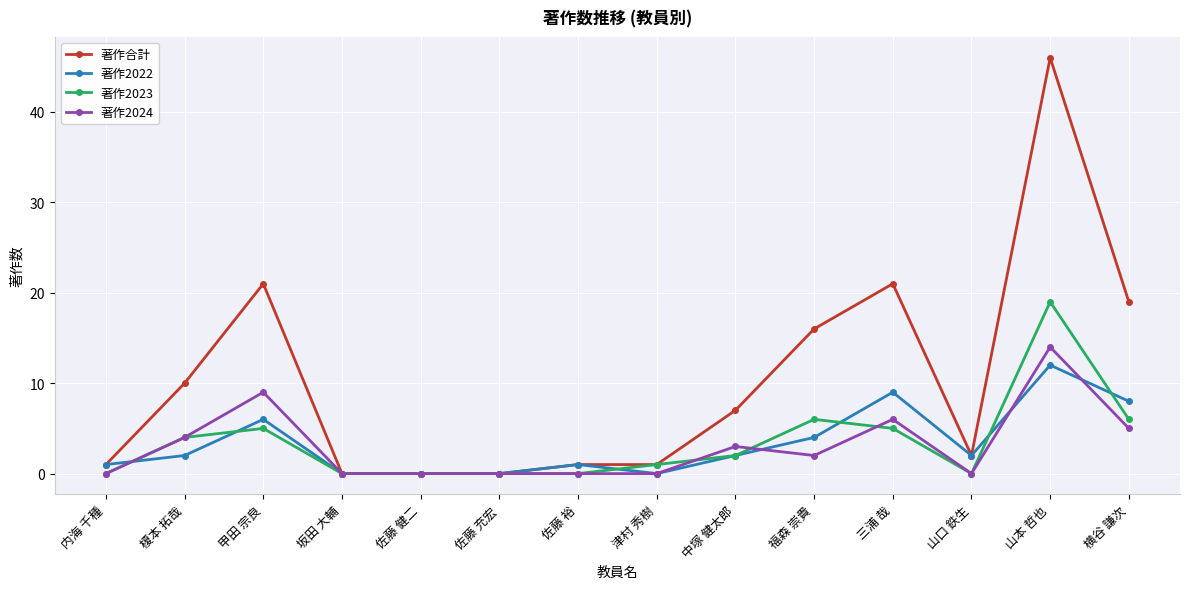

At which category does 著作合計 reach its first local peak?

甲田 宗良